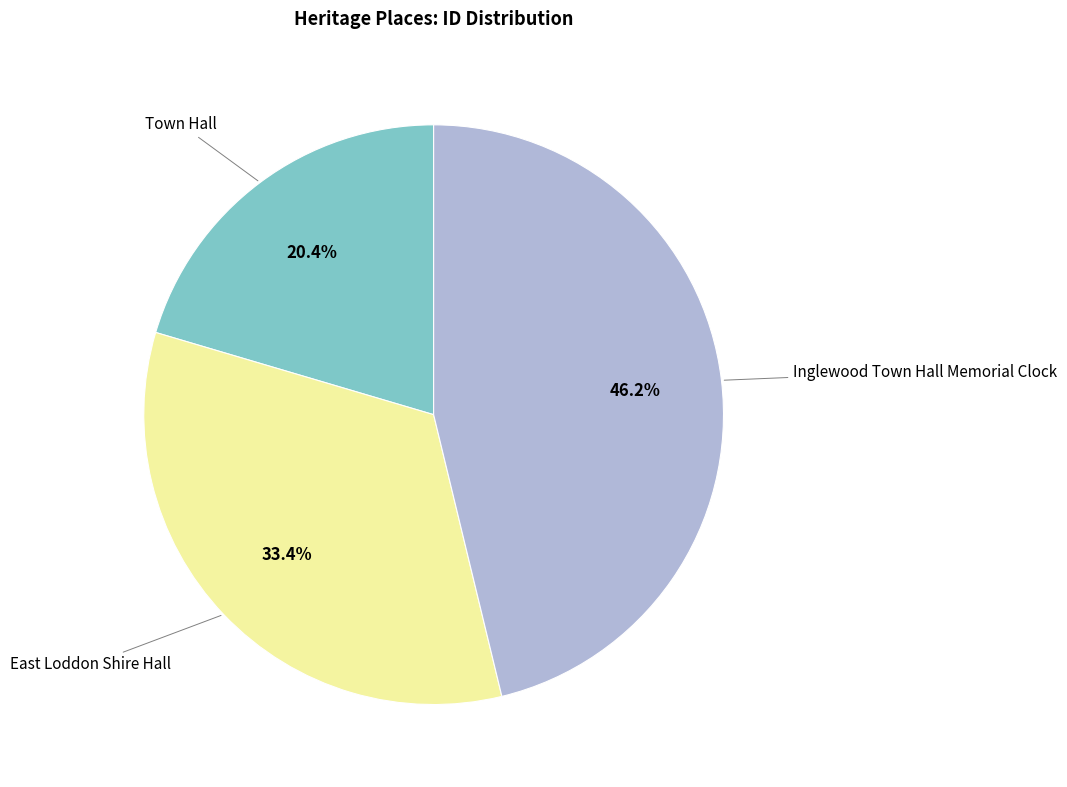

Is there any slice that represents more than half of the pie?

No